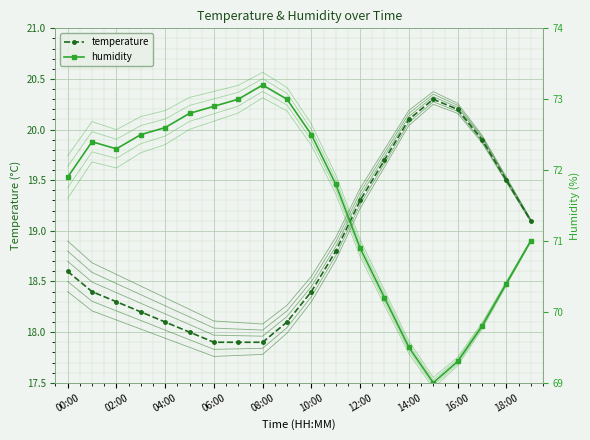

How many distinct data groups are displayed?

2